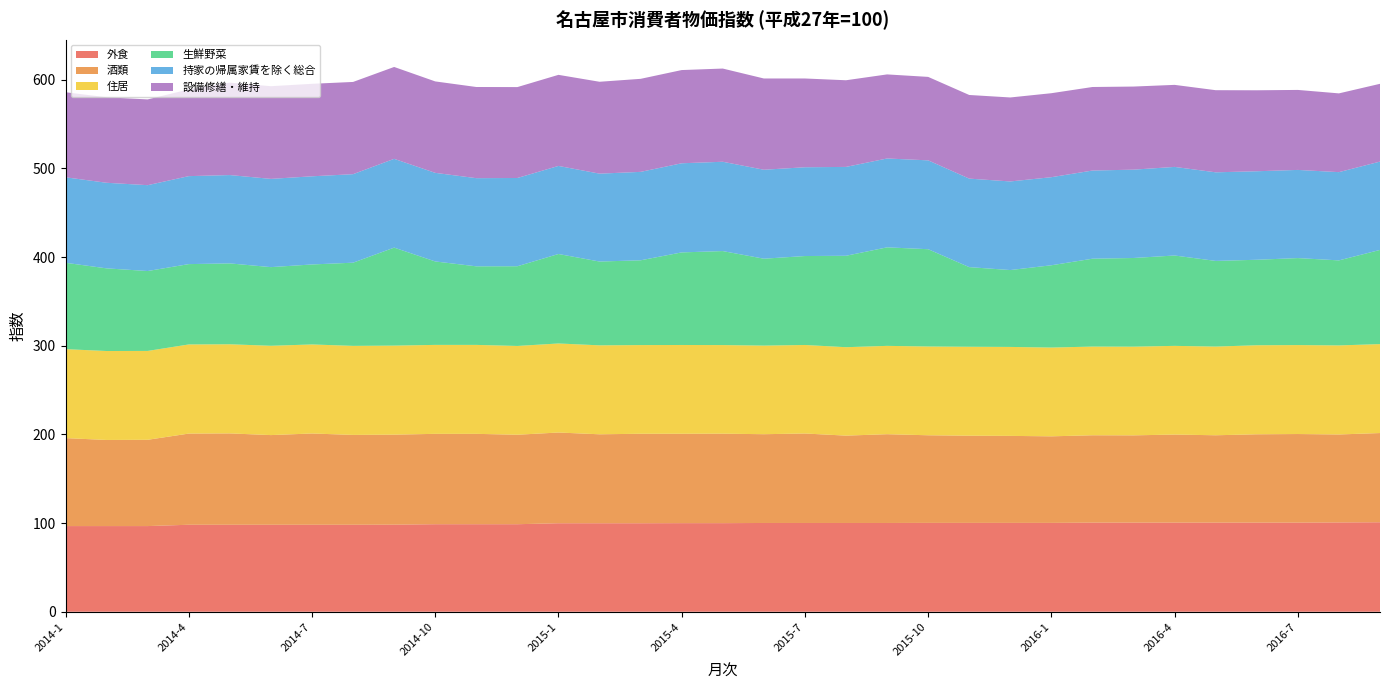

Reading left to right, extract all data points from this chart.

外食: 96.6	96.6	96.6	98.1	98.1	98.1	98.1	98.1	98.2	98.7	98.7	98.7	99.8	99.8	99.8	99.9	99.9	100.1	100.1	100.1	100.1	100.2	100.2	100.2	100.2	100.5	100.5	100.5	100.5	100.5	100.5	100.7	100.9
酒類: 99.2	97.1	97.3	102.8	103.0	101.1	102.9	101.3	101.5	101.9	101.9	100.9	102.3	100.3	100.9	100.8	100.9	100.1	100.9	98.5	100.1	98.8	98.3	98.1	97.6	98.5	98.4	99.3	98.5	99.6	99.9	99.2	100.6
住居: 100.3	100.3	100.2	100.5	100.5	100.7	100.4	100.4	100.4	100.3	100.3	100.1	100.4	100.3	100.0	100.1	99.9	99.9	99.8	99.7	99.6	100.1	100.3	100.3	100.1	100.0	100.0	100.0	100.0	100.4	100.3	100.4	100.3
生鮮野菜: 97.4	93.2	90.1	90.6	91.2	88.7	90.2	93.8	110.5	94.1	88.6	89.9	100.9	94.5	95.6	104.4	106.0	98.0	100.3	103.1	111.1	109.7	89.8	86.7	92.8	99.1	100.0	101.9	96.6	96.4	98.1	95.9	106.2
持家の帰属家賃を除く総合: 96.4	96.5	96.8	99.2	99.6	99.5	99.4	99.8	100.1	99.9	99.4	99.5	99.3	99.1	99.7	100.5	100.7	100.3	100.1	100.2	100.2	100.2	99.8	99.9	99.3	99.4	99.6	99.9	99.9	99.8	99.4	99.5	99.6
設備修繕・維持: 95.9	96.4	96.7	97.8	104.2	104.5	104.3	104.0	103.6	103.1	102.8	102.5	102.7	103.6	104.9	105.1	105.1	102.9	100.1	97.7	94.8	94.1	94.3	94.7	94.7	94.2	93.7	92.5	92.6	91.3	90.2	88.8	87.7